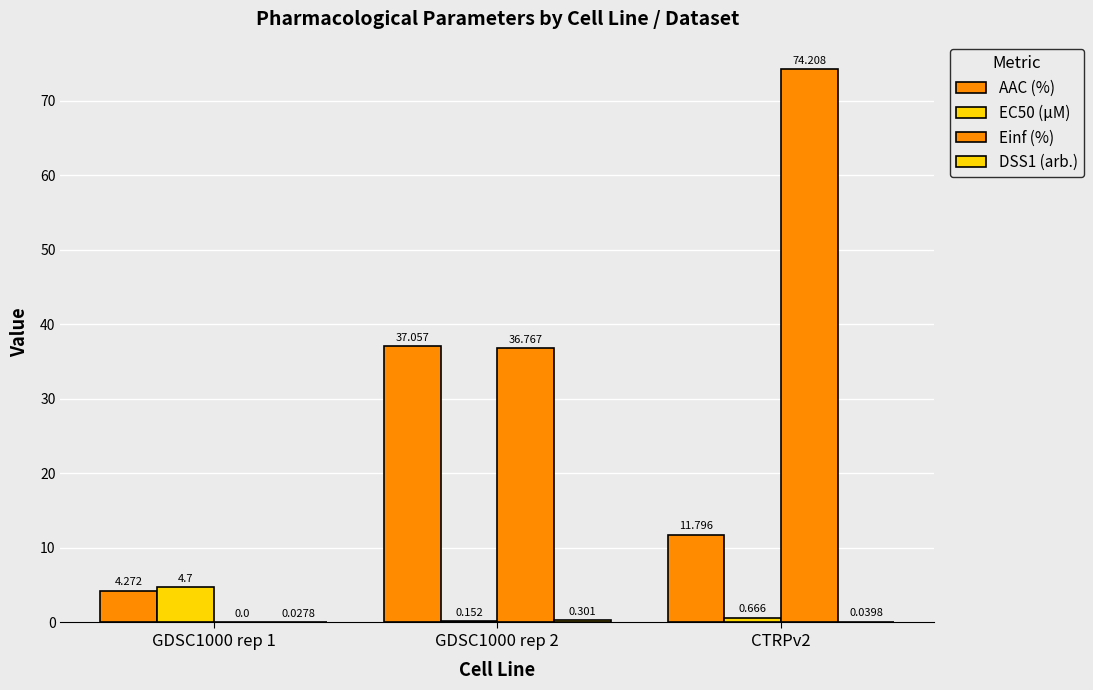

How many categories are shown in the chart?

3